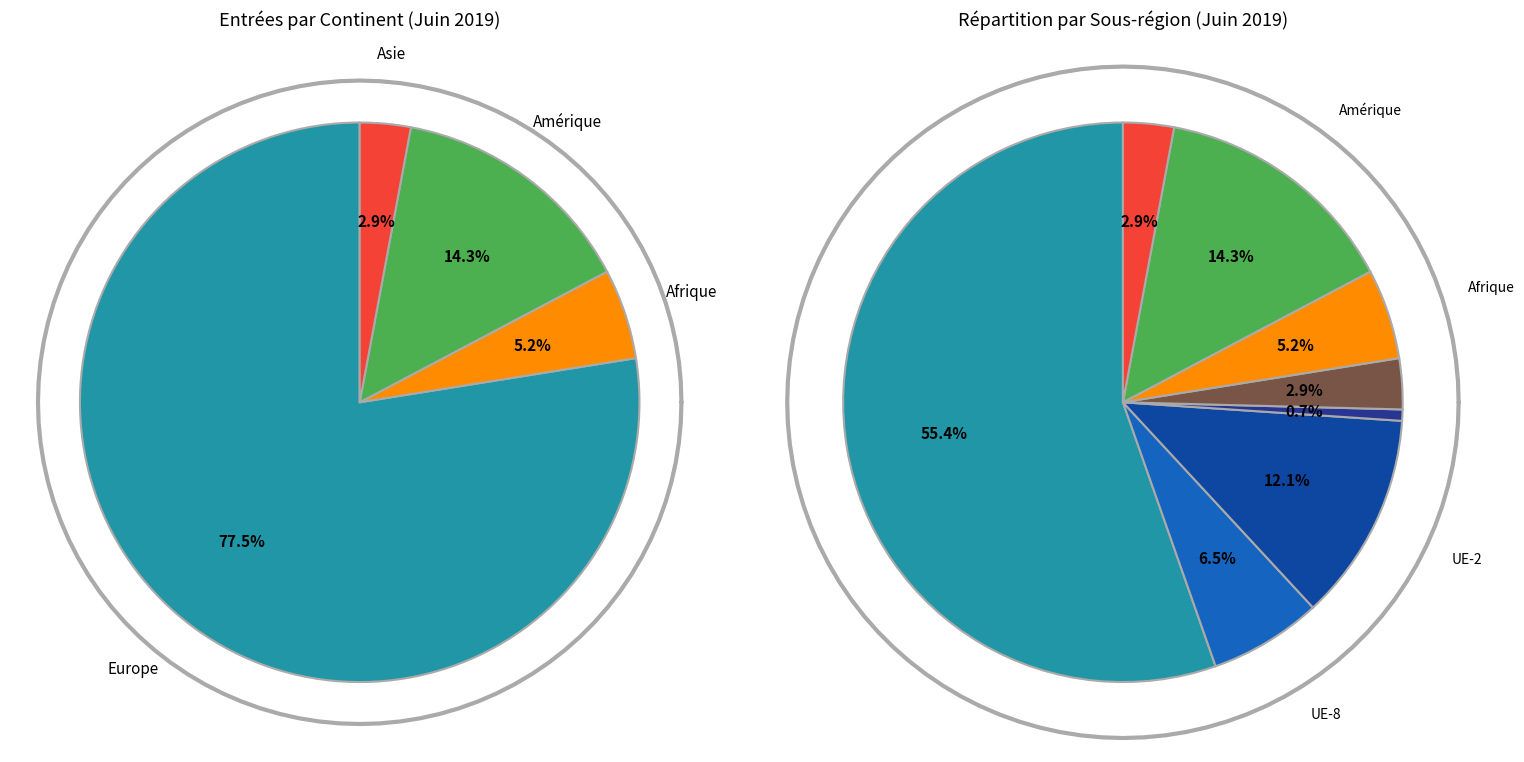

To the nearest percent, what percentage of the pie is Amérique?

14%